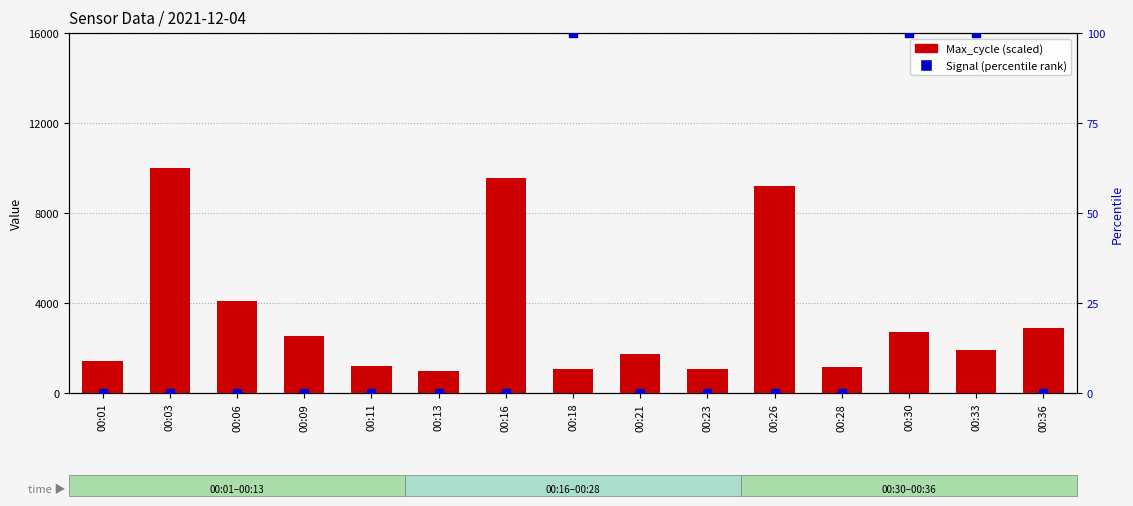

Which series reaches the maximum Y coordinate?

Max_cycle (scaled)